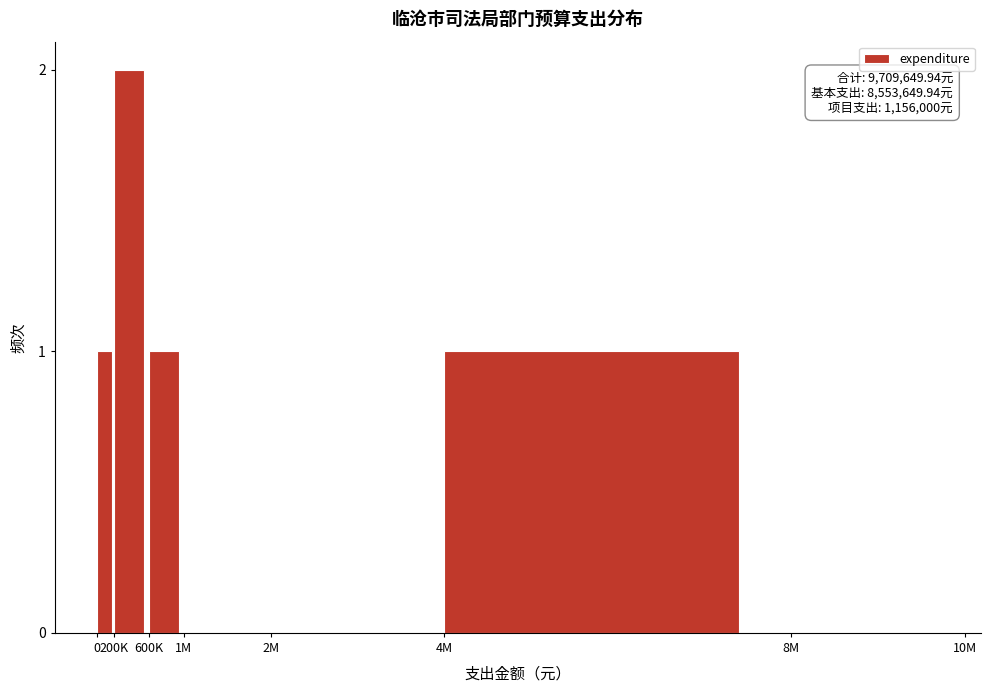

Reading left to right, extract all data points from this chart.

0=1	200K=2	600K=1	1M=0	2M=0	4M=1	8M=0